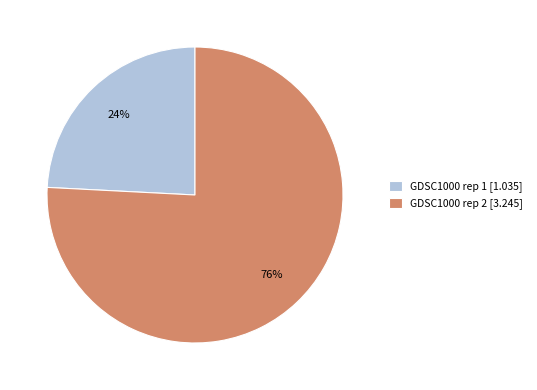

How many segments does this pie chart have?

2